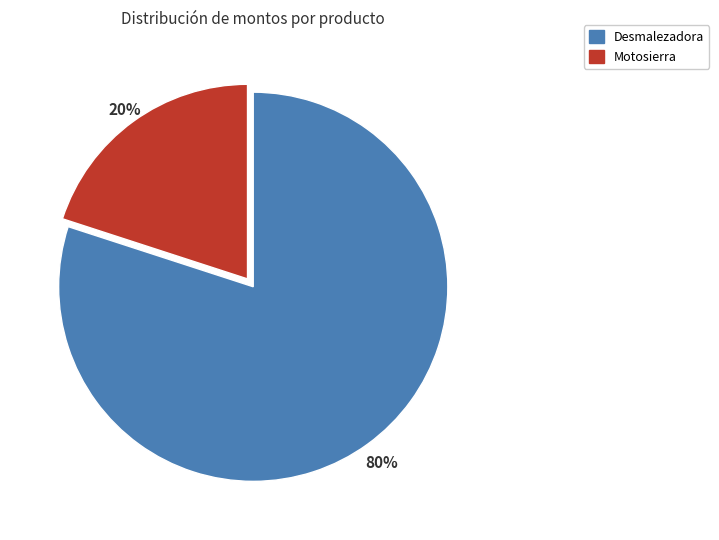

To the nearest percent, what percentage of the pie is Motosierra?

20%